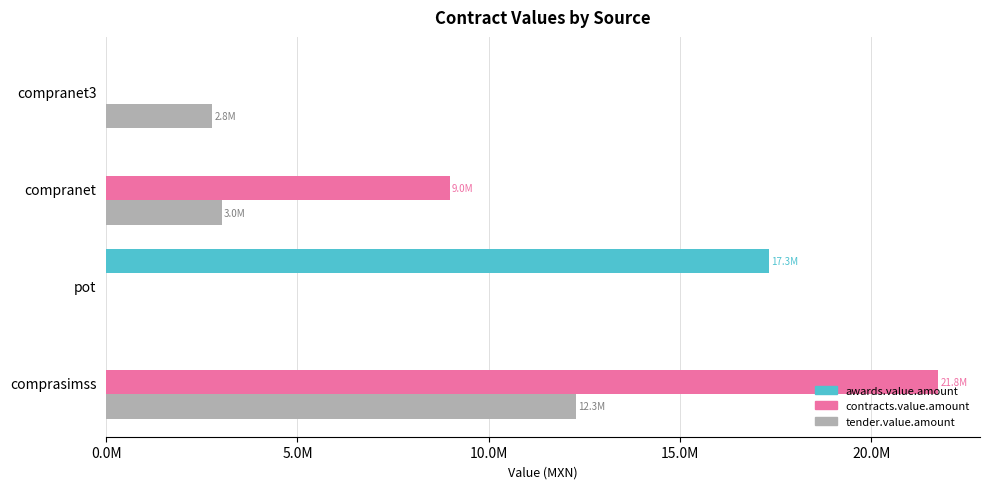

What are all the series names shown in the legend?

awards.value.amount, contracts.value.amount, tender.value.amount